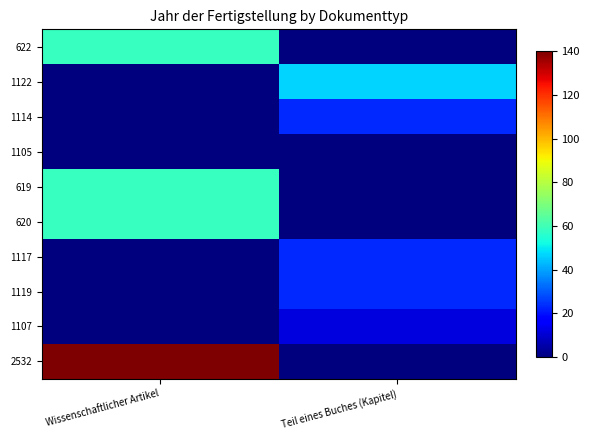

At how many categories does at least one series exceed 42?

2